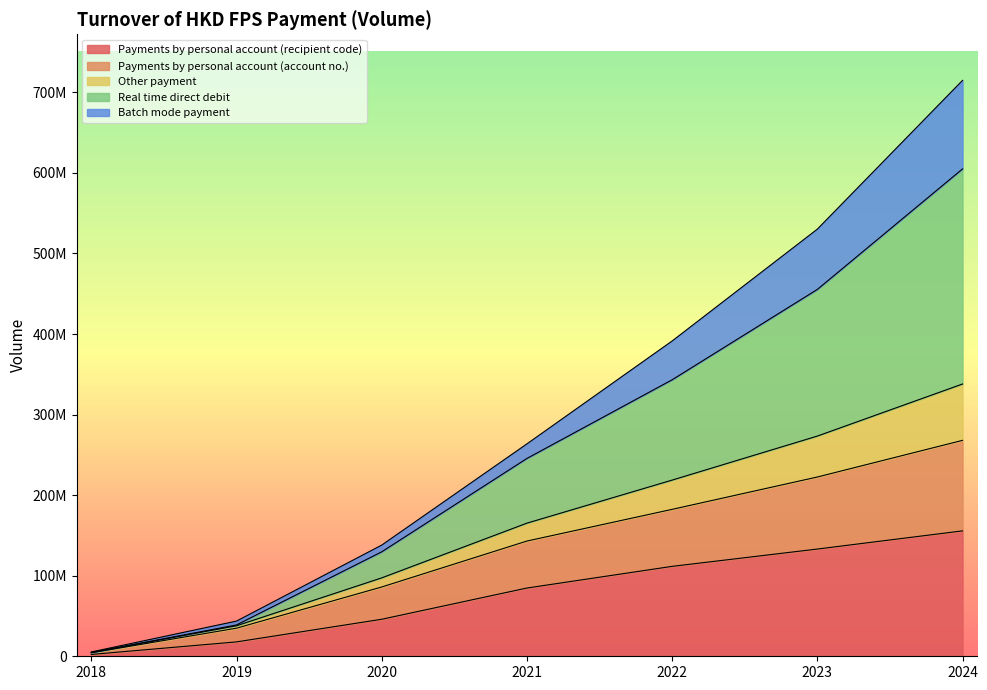

Is the value of Other payment at 2020 greater than the value of Payments by personal account (recipient code) at 2024?

No